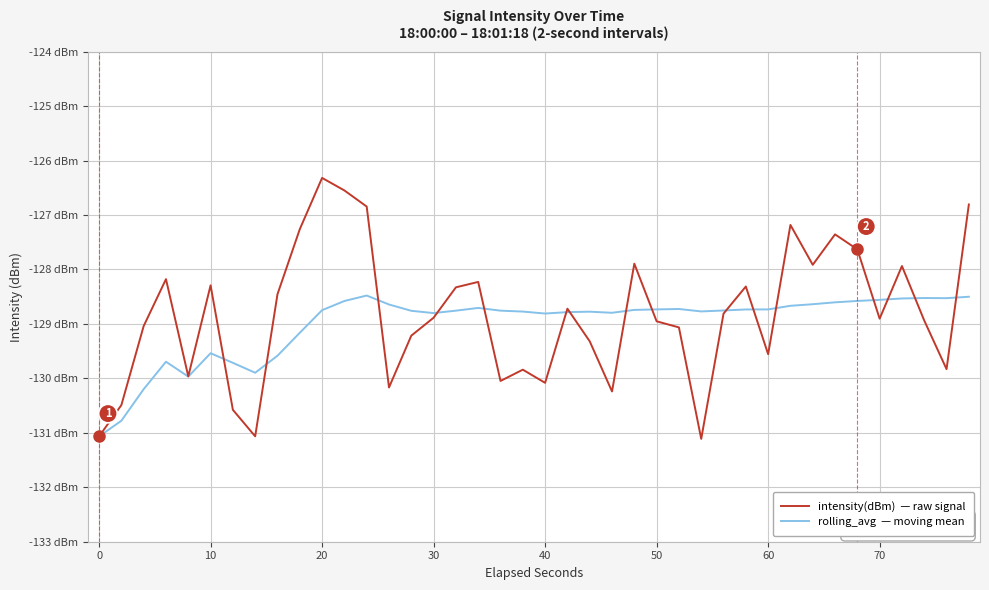

Does the chart have visible grid lines?

Yes